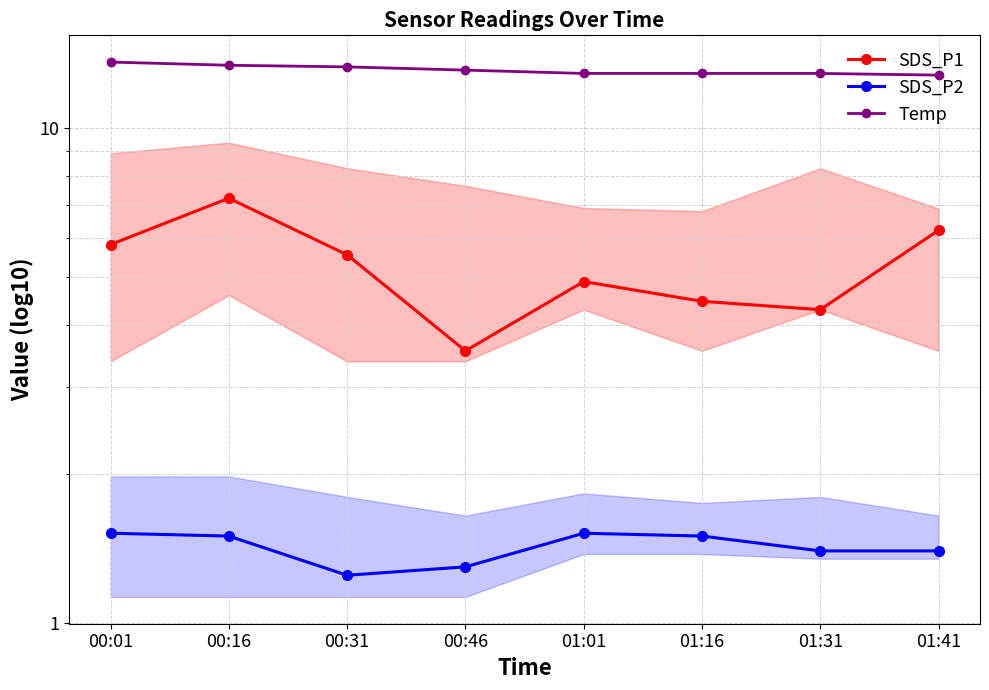

Which series has the largest range (max minus min)?

SDS_P1